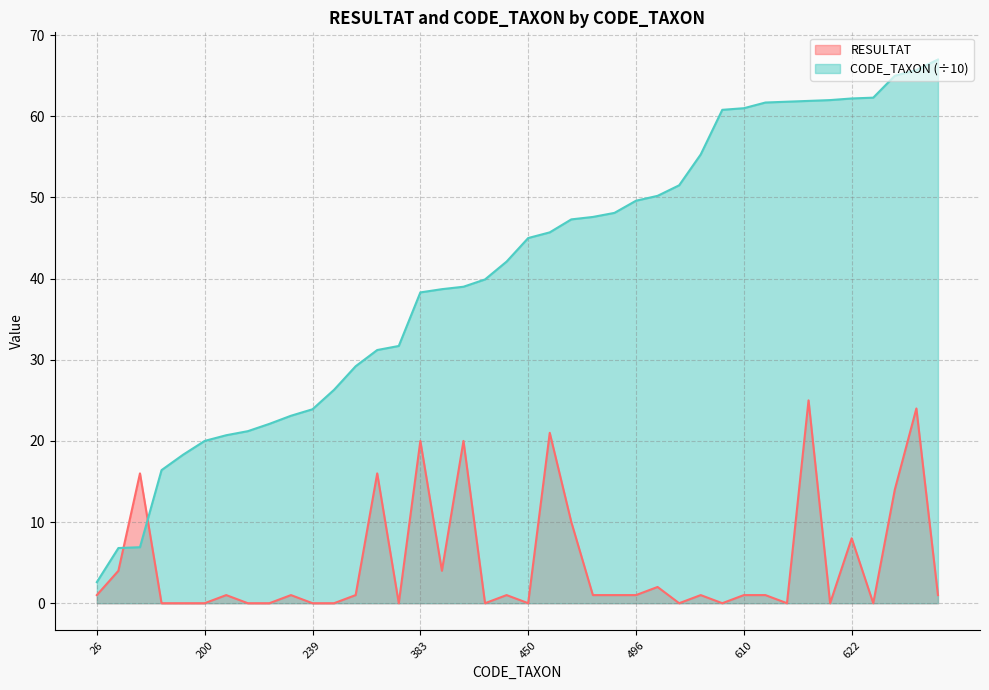

What is the approximate value of CODE_TAXON at 622?

62.2